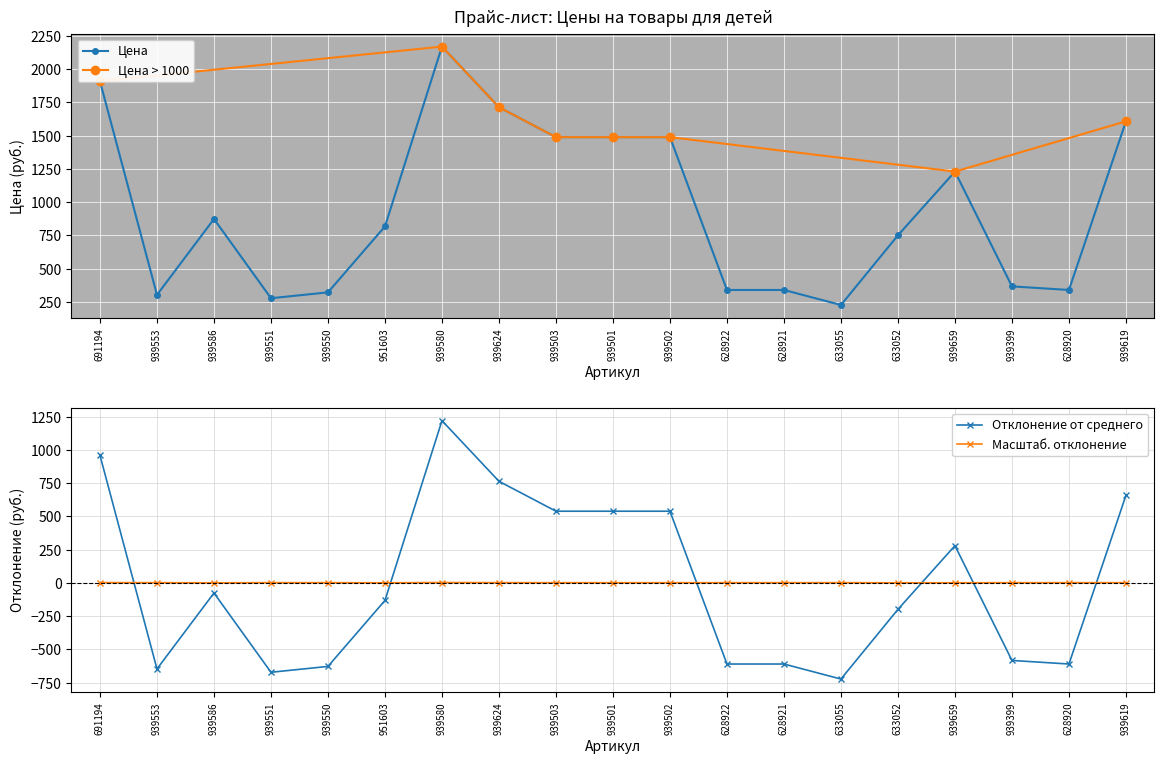

What is the sum of all values?

18039